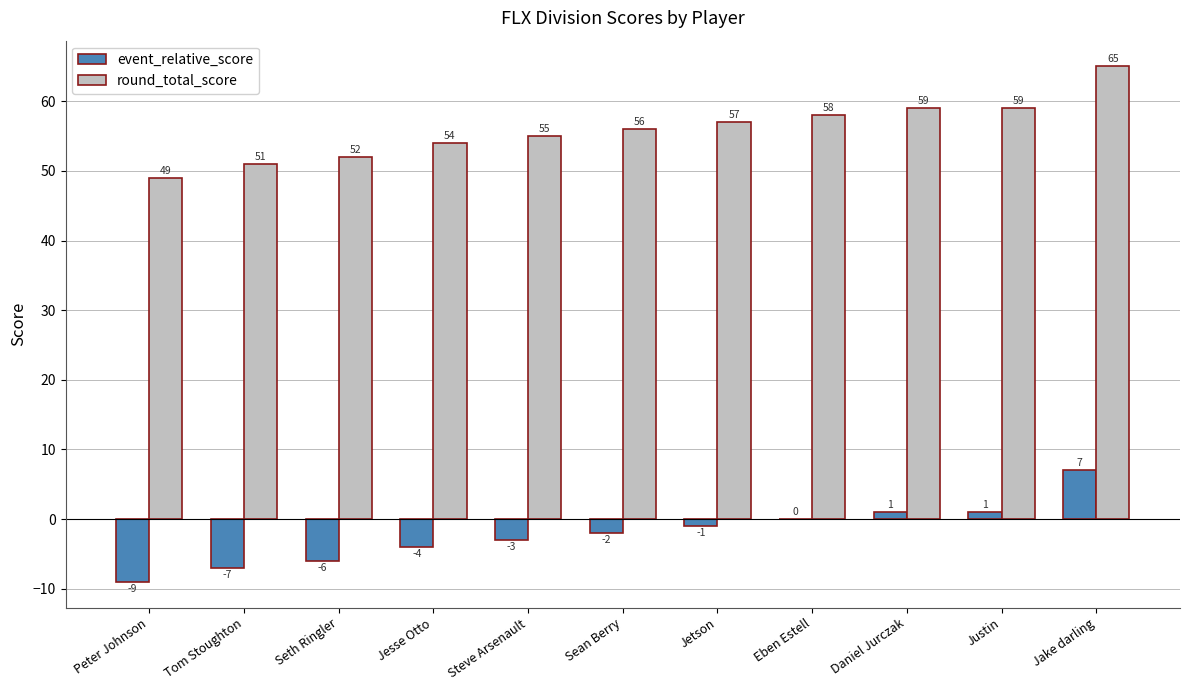

Is the value of round_total_score at Sean Berry greater than the value of event_relative_score at Jetson?

Yes